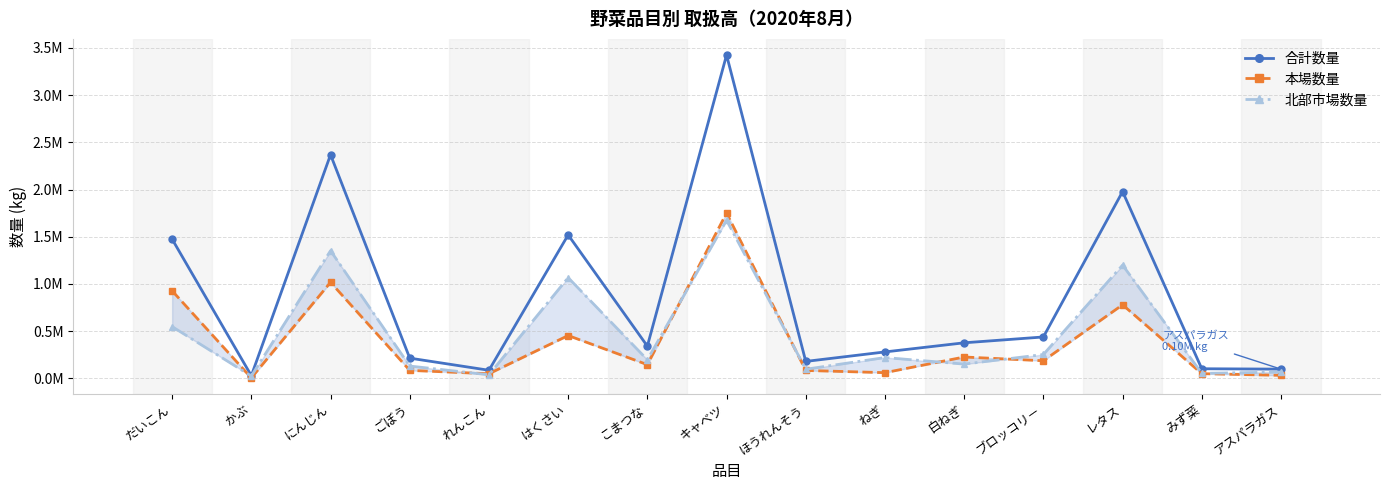

Which category has the highest value in the 北部市場数量 series?

キャベツ